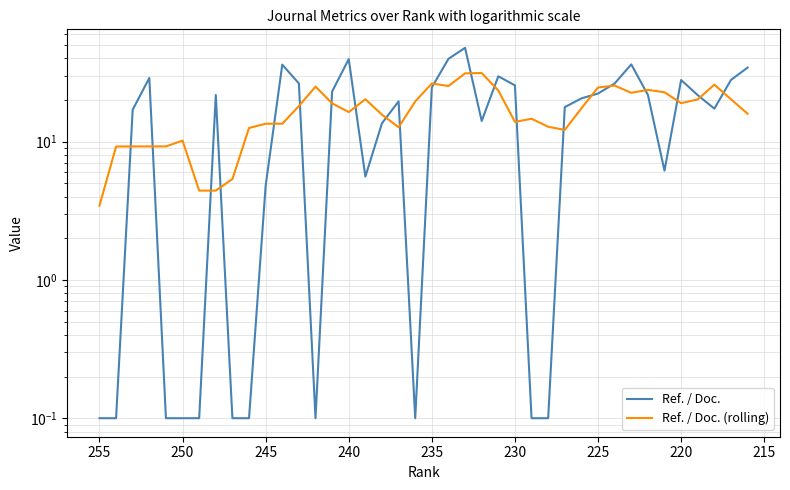

What is the average value of the Ref. / Doc. (rolling) series?

17.0